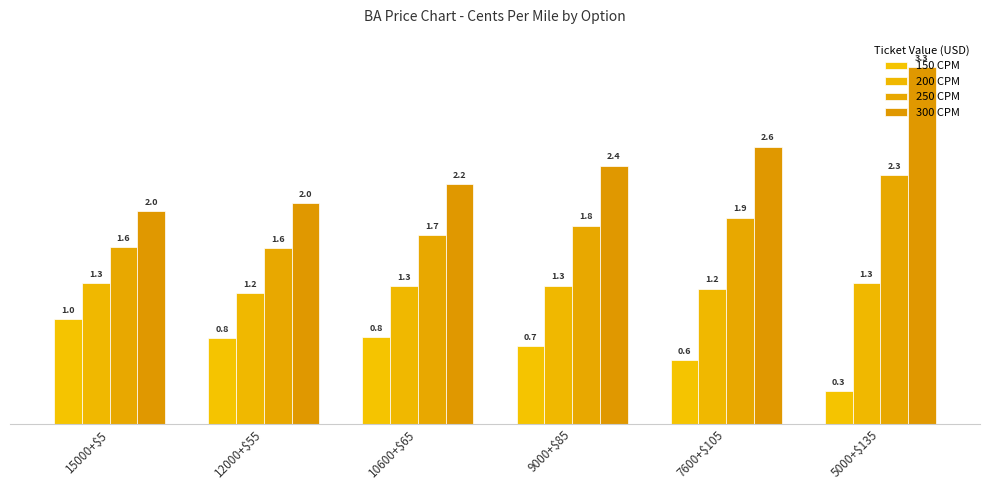

Reading left to right, list all the values displayed in this chart.

150 CPM: 1.0	0.8	0.8	0.7	0.6	0.3
200 CPM: 1.3	1.2	1.3	1.3	1.2	1.3
250 CPM: 1.6	1.6	1.7	1.8	1.9	2.3
300 CPM: 2.0	2.0	2.2	2.4	2.6	3.3